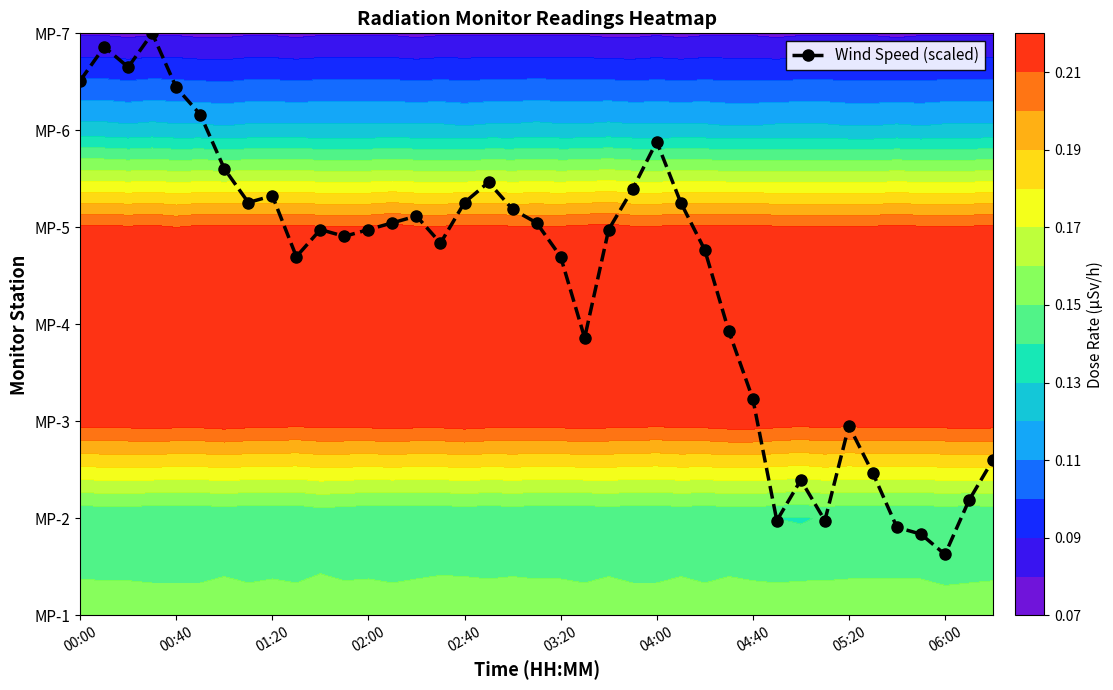

What is the smallest value displayed?

0.6